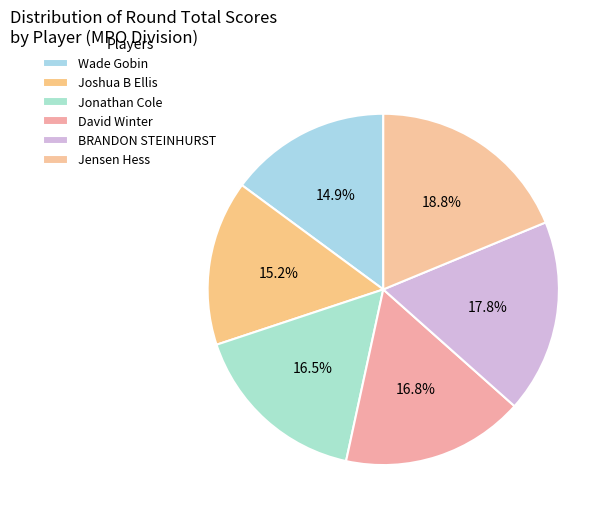

How many segments does this pie chart have?

6